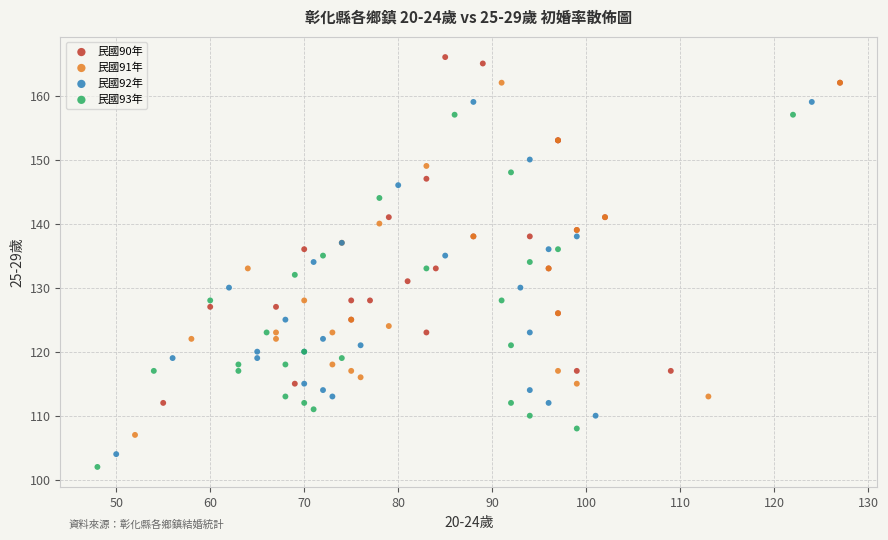

Which series reaches the maximum Y coordinate?

民國90年